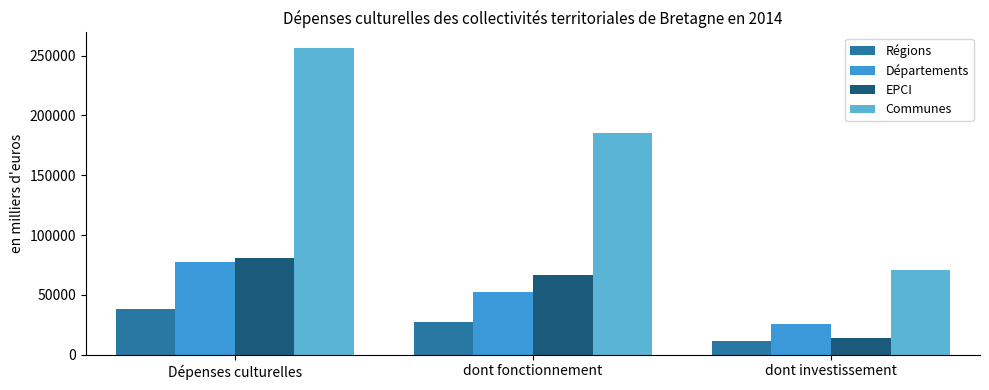

What is the sum of all Départements values?

154994.2